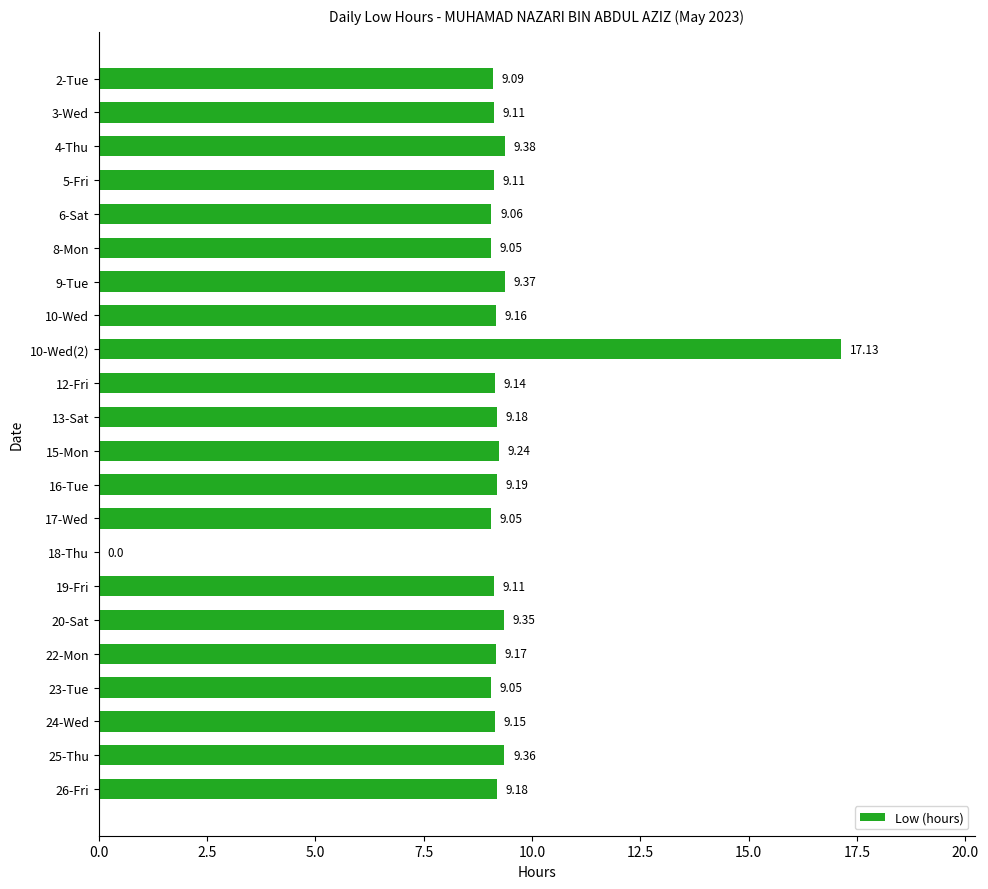

What is the sum of all values?

200.6